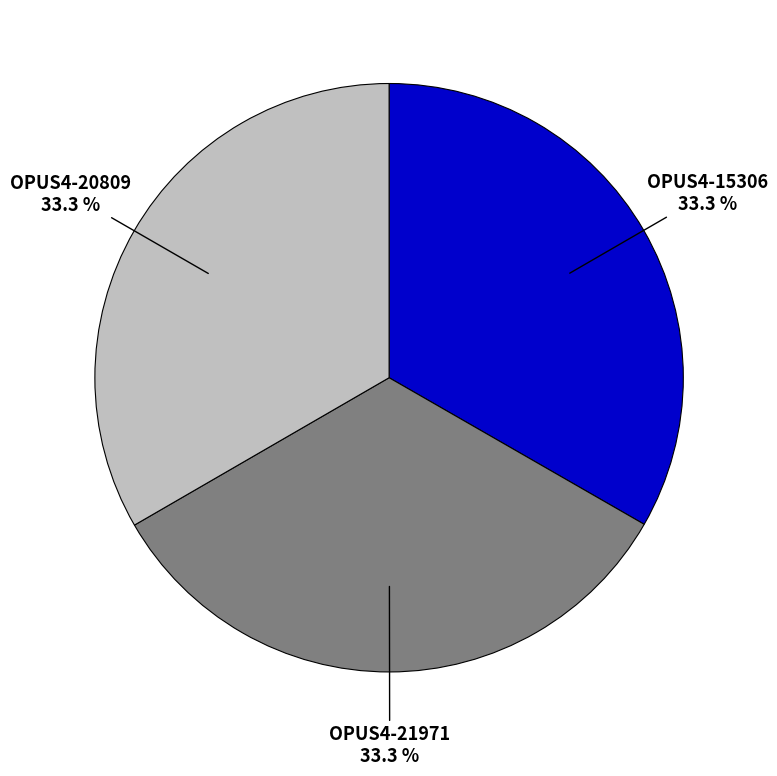

To the nearest percent, what portion does OPUS4-15306 represent?

33%